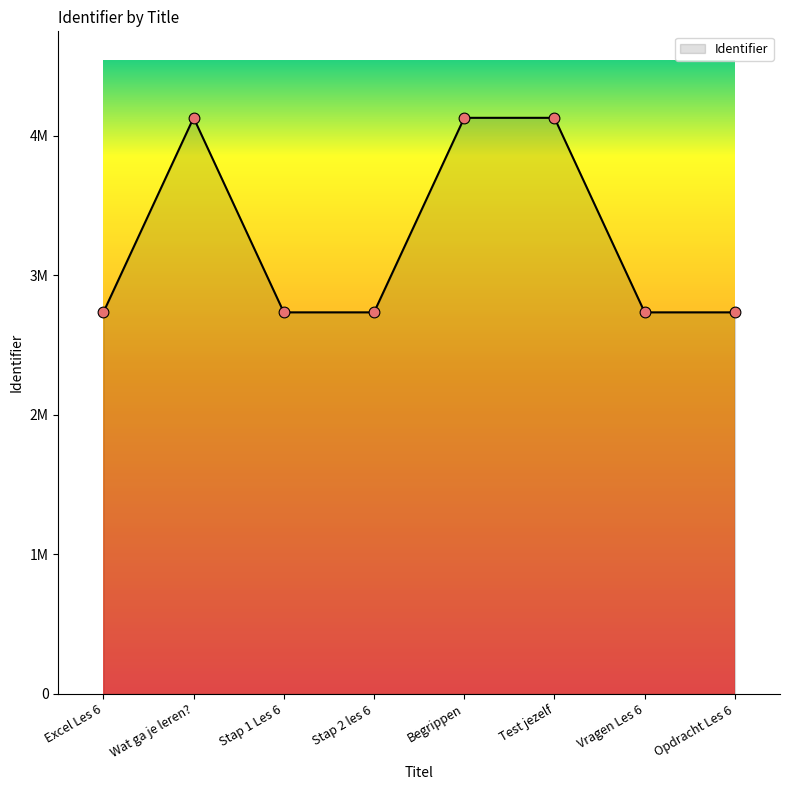

Which has a higher value, Excel Les 6 or Begrippen?

Begrippen